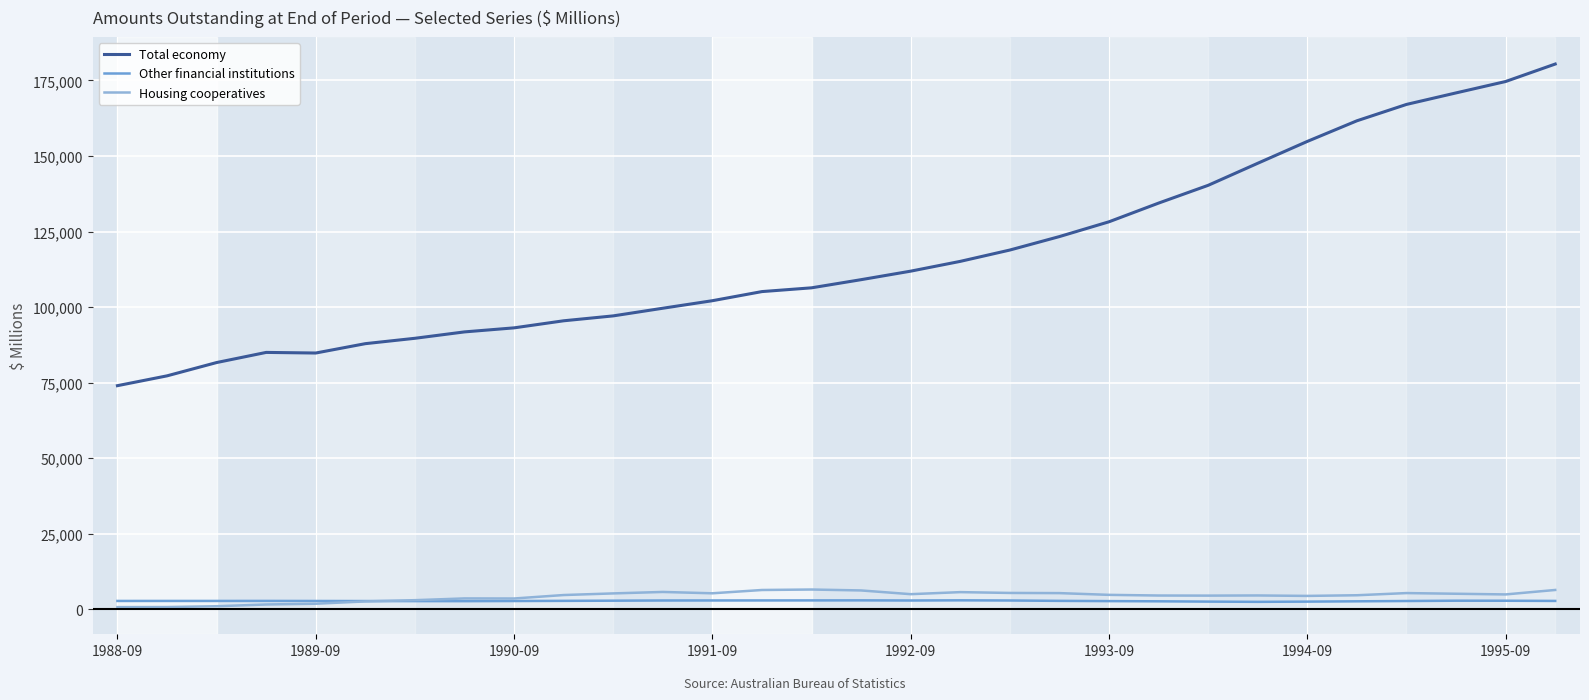

Which series has the largest range (max minus min)?

Total economy